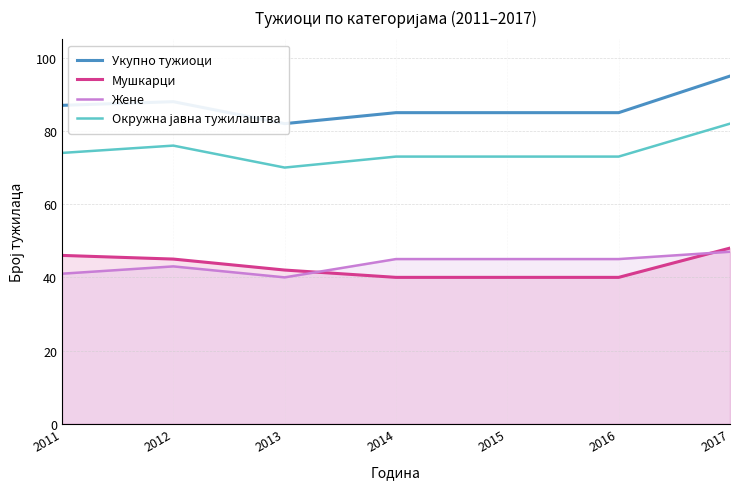

Where is the first local maximum for Жене?

2012